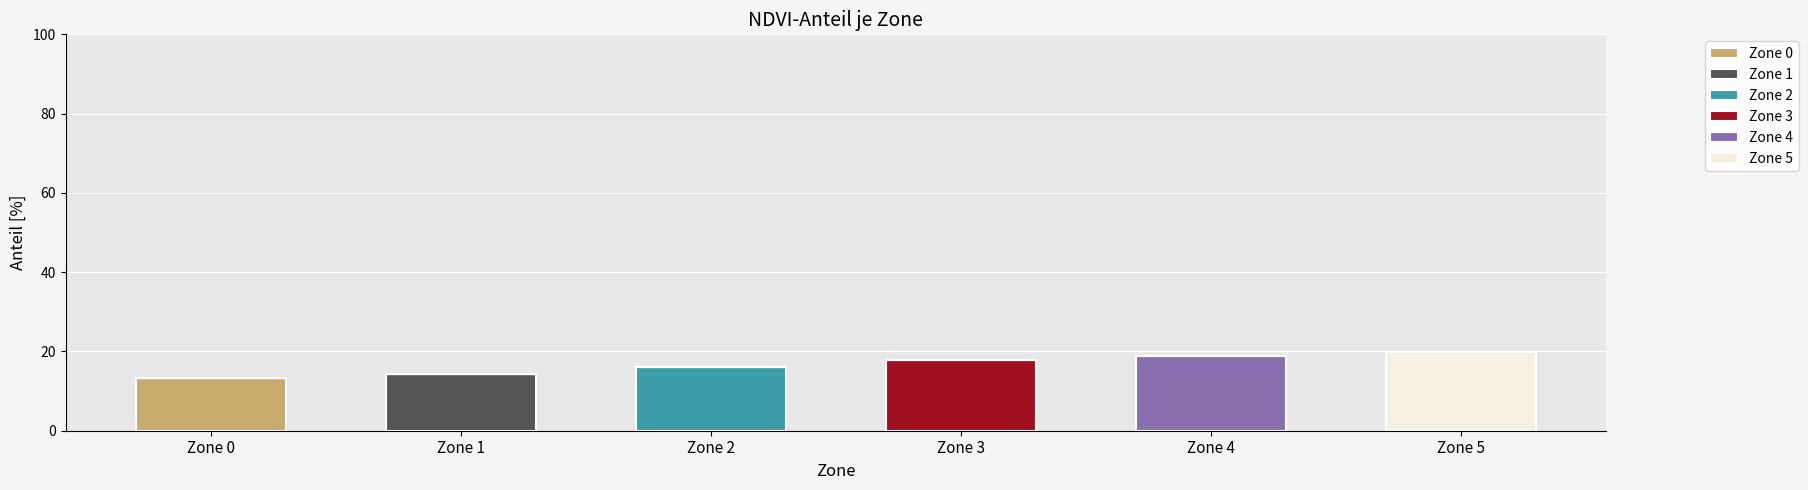

What is the total value across all series at Zone 4?

18.8